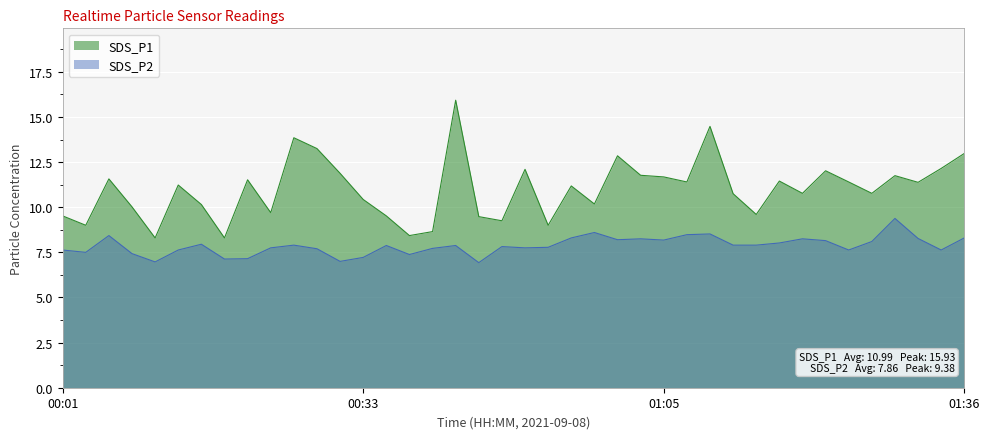

What is the maximum value shown in the chart?

15.9